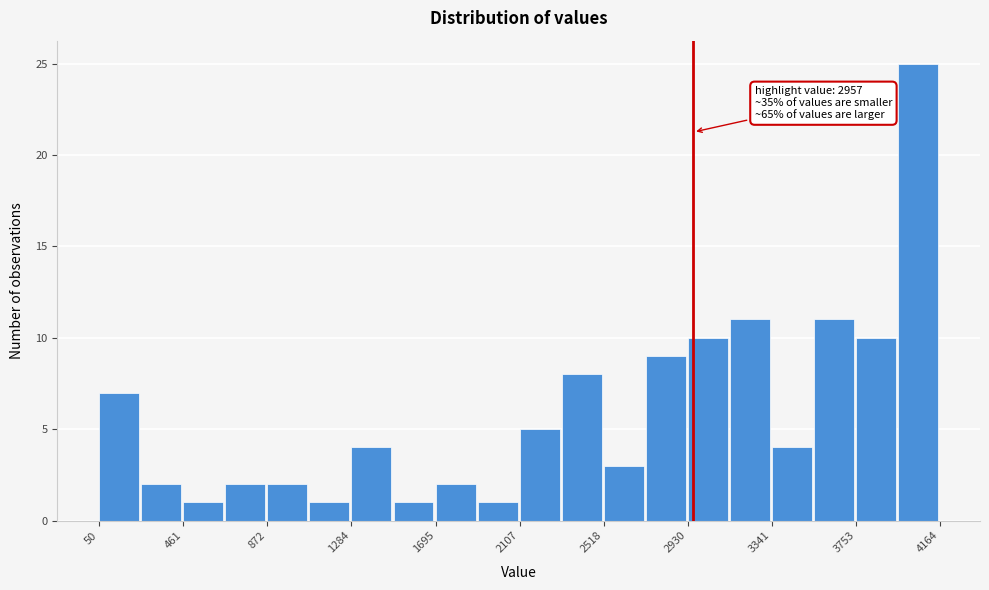

Over which range of the x-axis is the bar tallest?

3950 to 4150